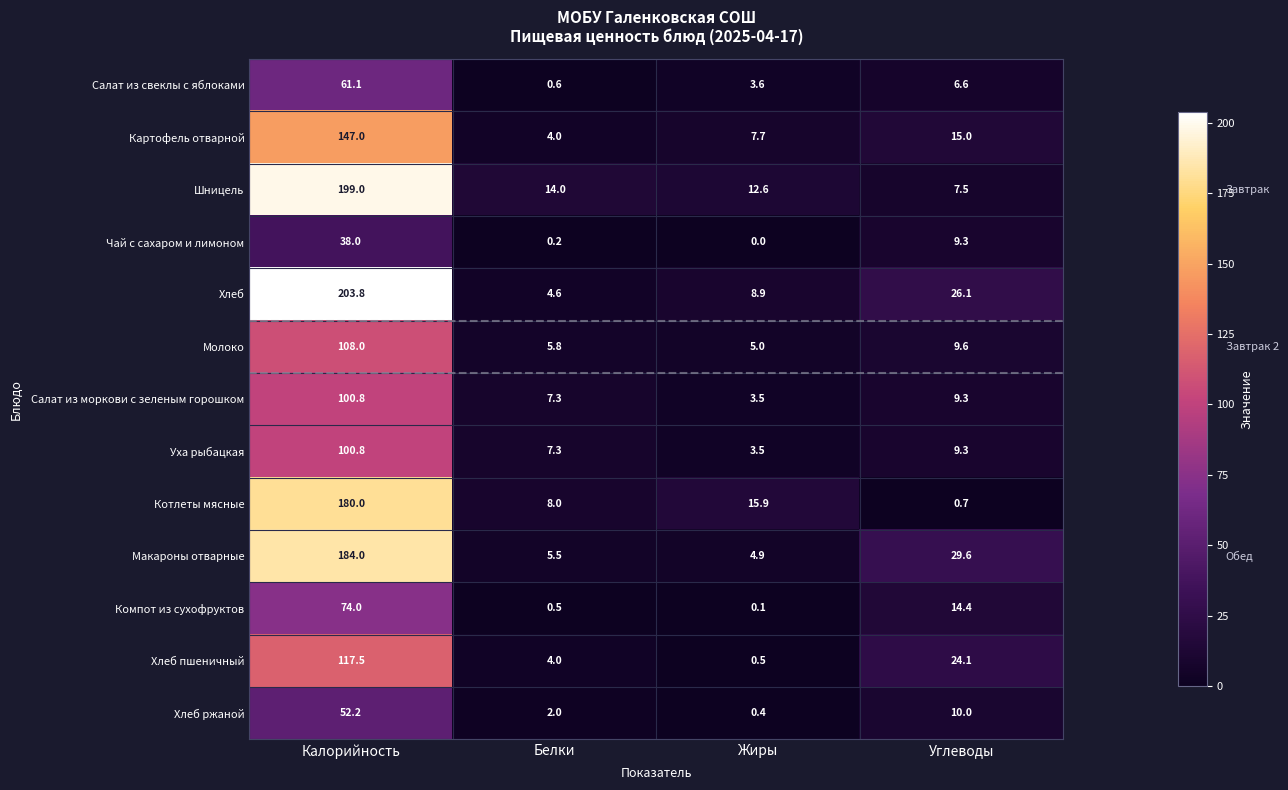

How many data points in Макароны отварные are less than 29?

2